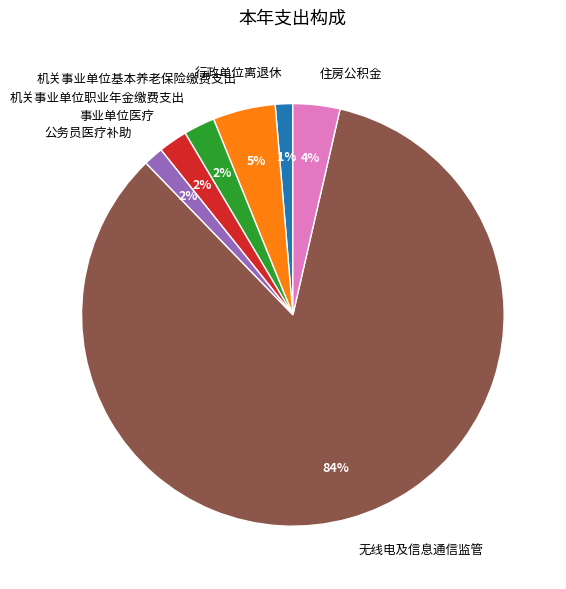

What percentage is the 住房公积金 slice, to the nearest percent?

4%